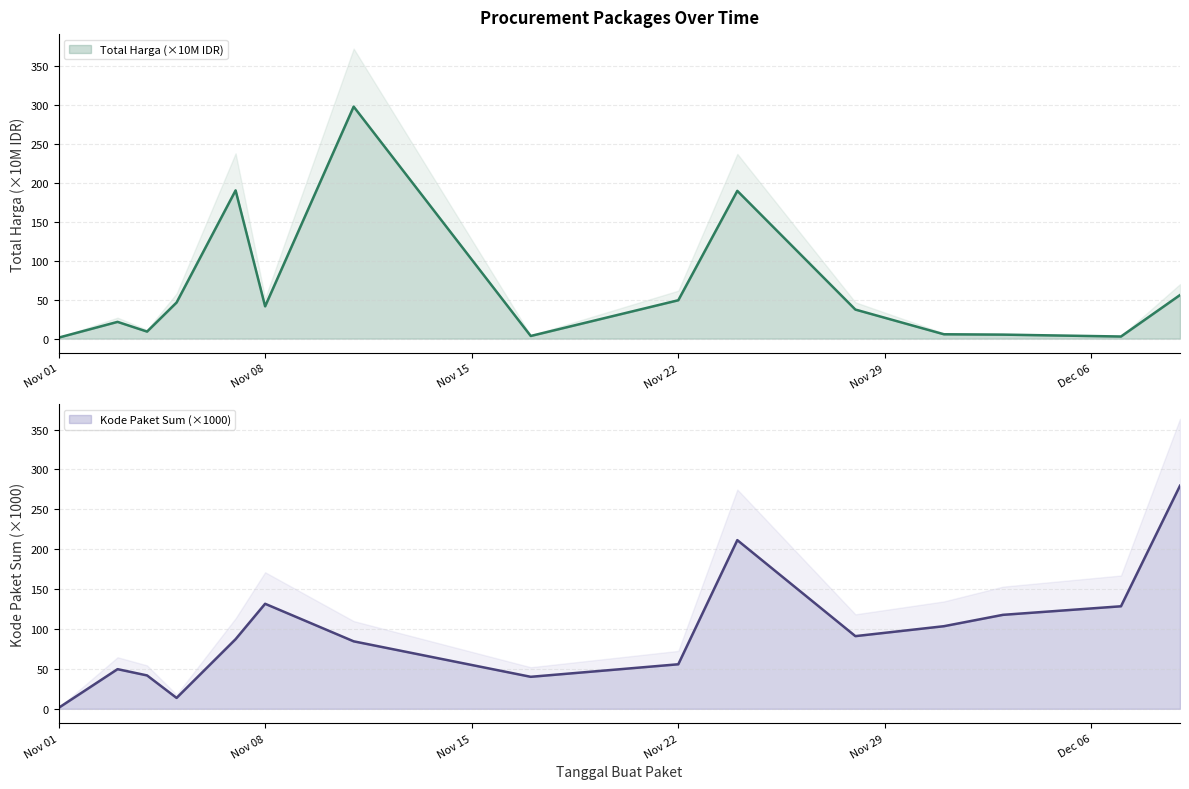

Rank the series by their maximum value, from lowest to highest.

Kode Paket, Total Harga (Juta)